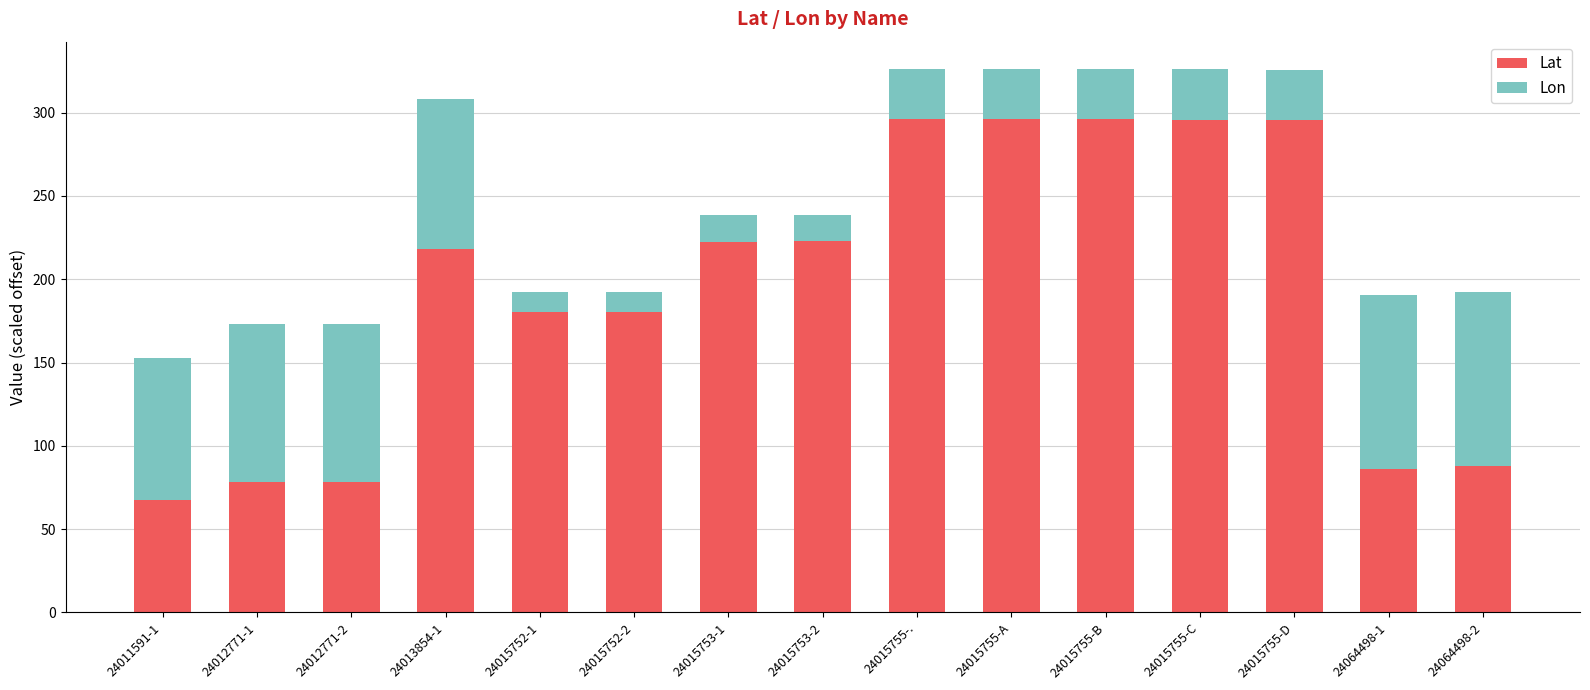

What is the highest value of the Lat series?

296.1